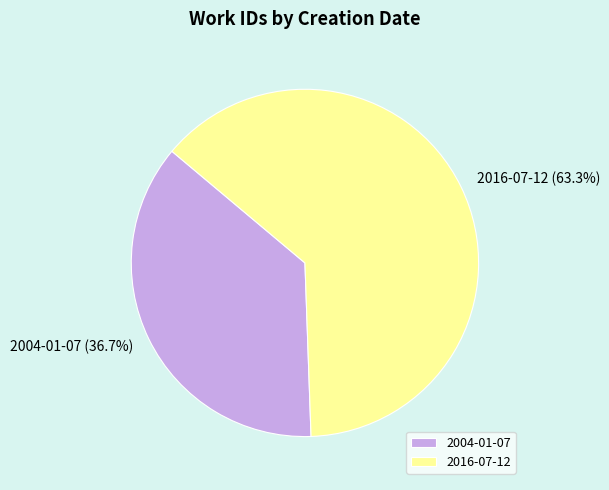

Approximately how many times larger is the value at 2004-01-07 compared to 2016-07-12?

0.6